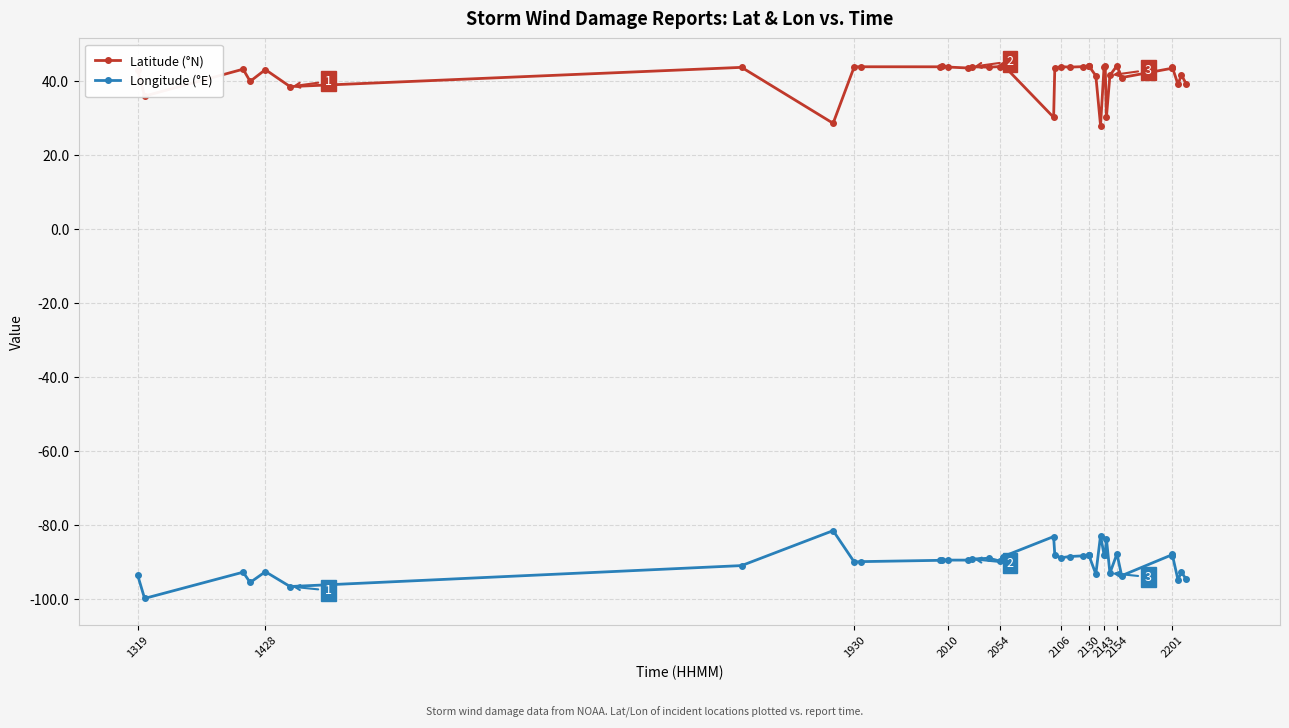

What are all the series names shown in the legend?

Latitude (°N), Longitude (°E)